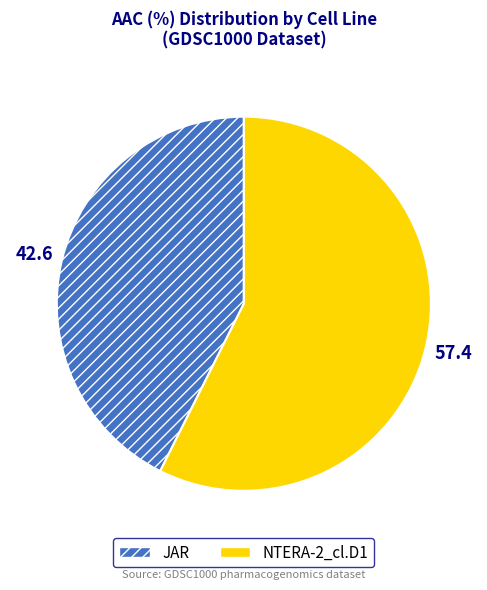

Which slice represents more than half of the pie?

NTERA-2_cl.D1